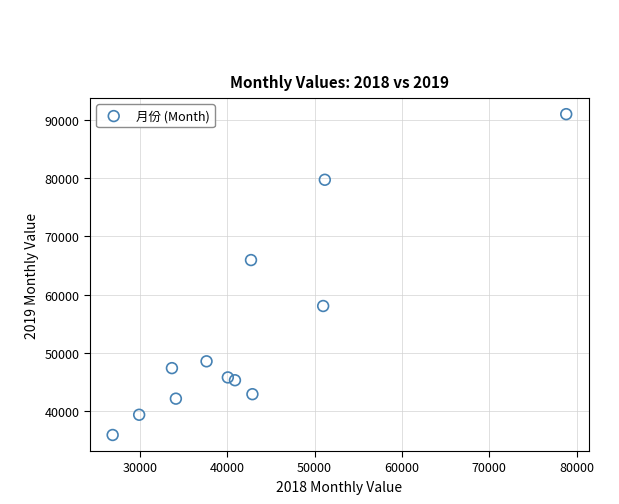

What is the range of Y values (max minus min)?

55078.0